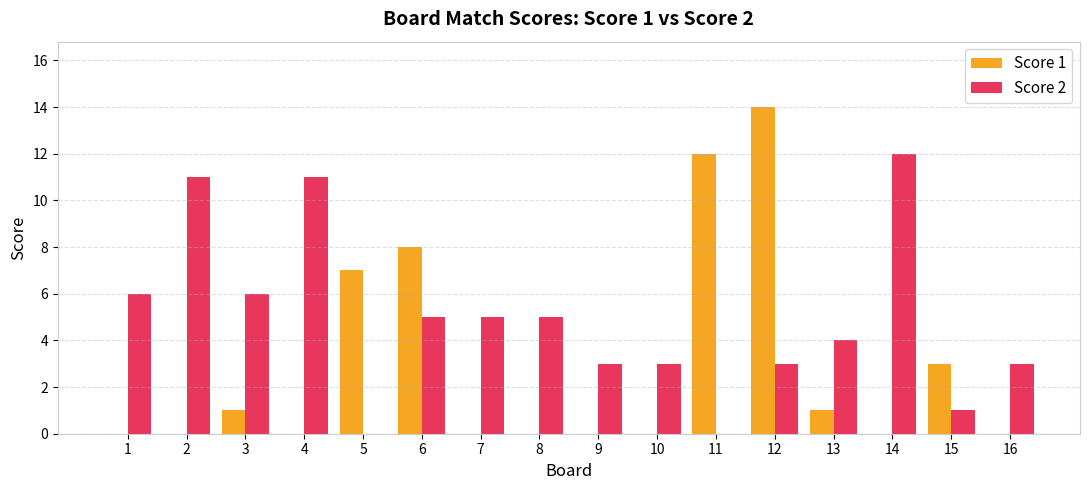

The value of Score 2 at 8 is 5. True or false?

True